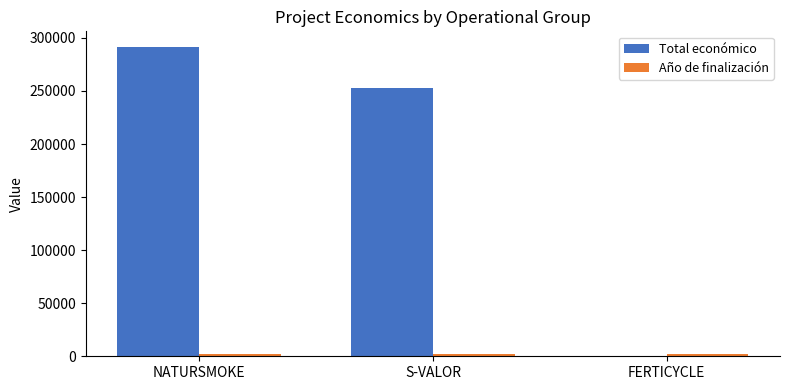

The value of Total económico at FERTICYCLE is -149215. True or false?

False